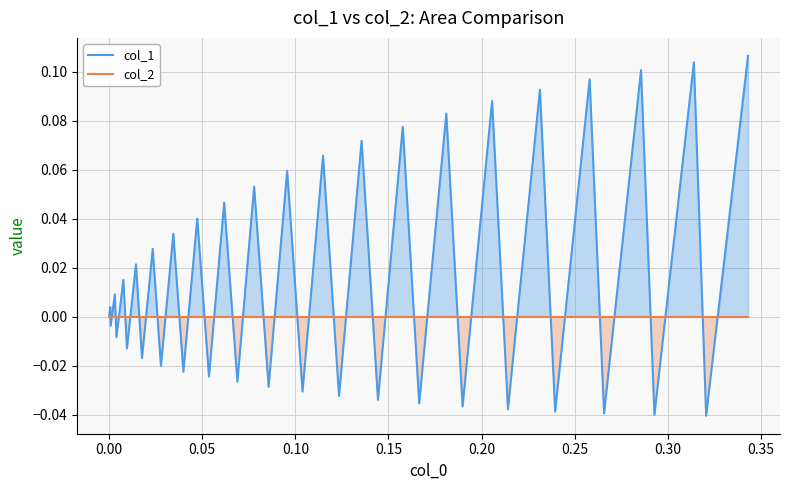

Which series has the largest total across all categories?

col_1